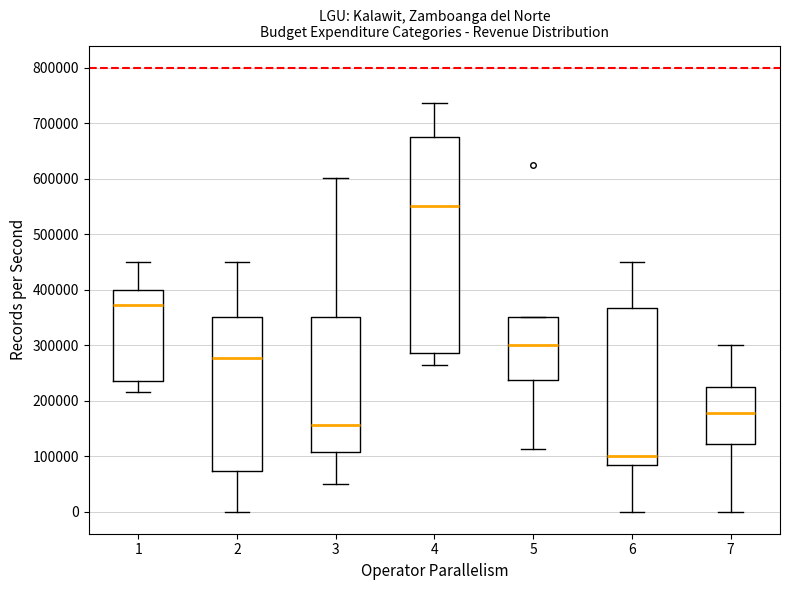

Reading left to right, read every box against the y-axis: the position of its median line, the range the box covers, and the ends of its whiskers. The values are not printed on the chart, so give them approximately, as read against the axis.

1: median 370000, box 230000 to 400000, whiskers 220000 to 450000
2: median 280000, box 70000 to 350000, whiskers 0 to 450000
3: median 160000, box 110000 to 350000, whiskers 50000 to 600000
4: median 550000, box 290000 to 680000, whiskers 260000 to 740000
5: median 300000, box 240000 to 350000, whiskers 110000 to 350000
6: median 100000, box 80000 to 370000, whiskers 0 to 450000
7: median 180000, box 120000 to 230000, whiskers 0 to 300000